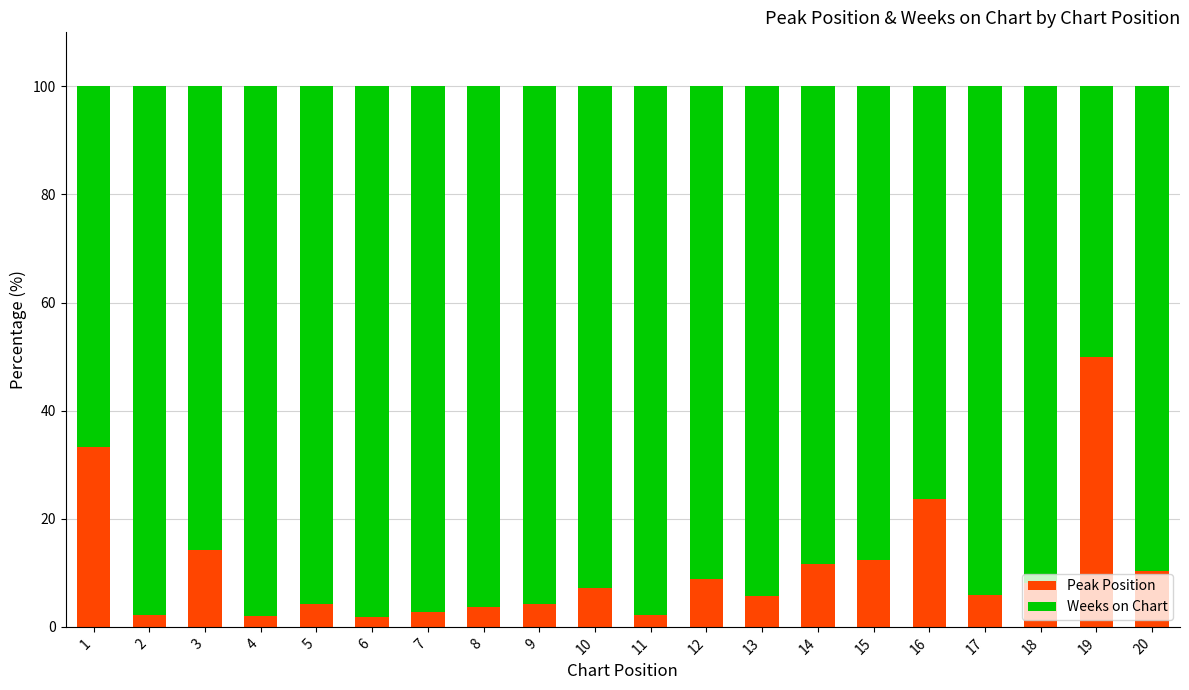

Does the chart contain stacked bars?

Yes